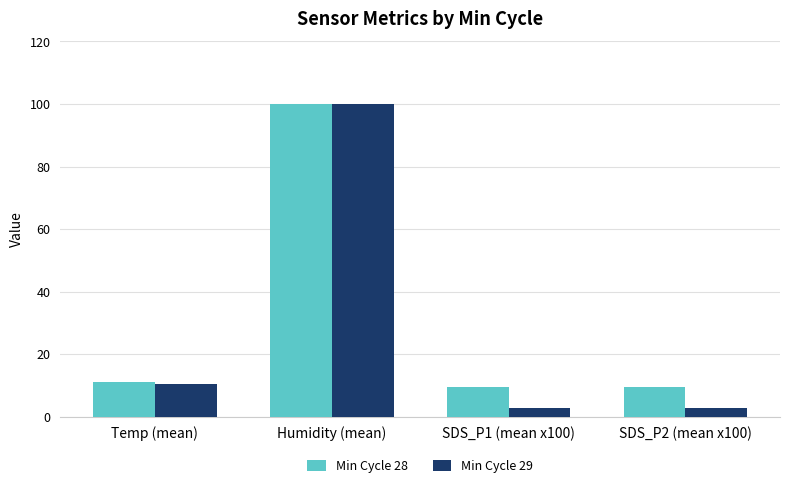

What is the label of the 3rd bar from the left?

SDS_P1 (mean x100)